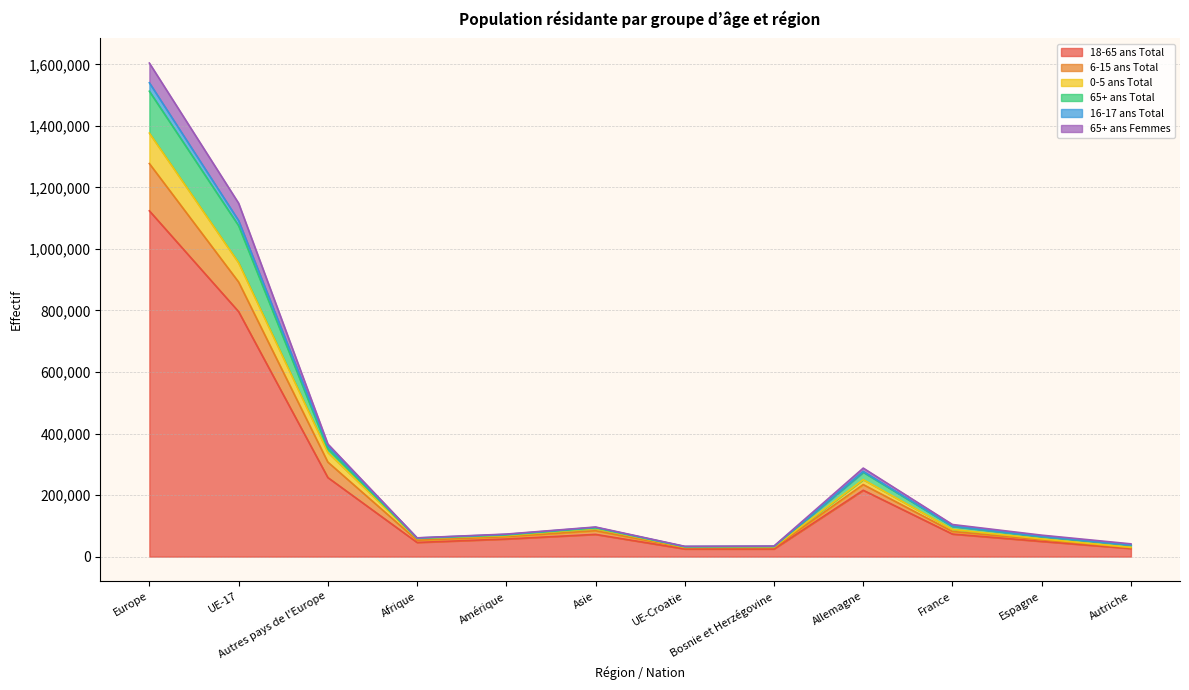

What is the label of the 2nd point from the right?

Espagne